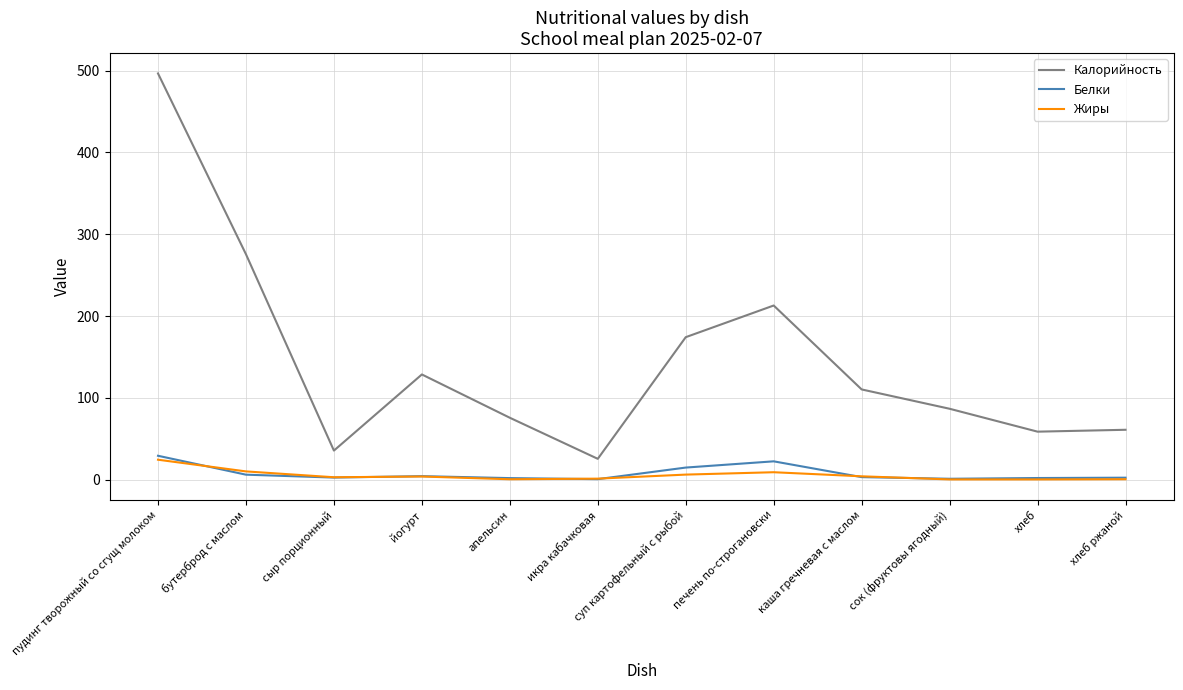

What position from the right is пудинг творожный со сгущ молоком?

12